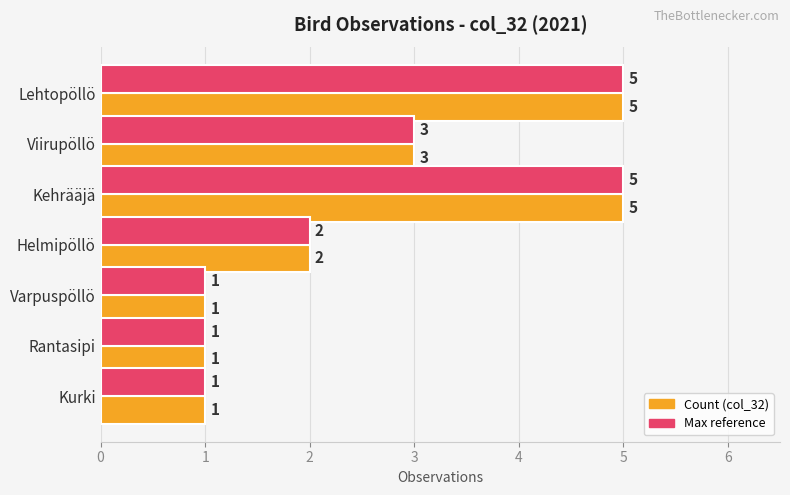

What is the difference between the maximum and minimum values in the Max reference series?

4